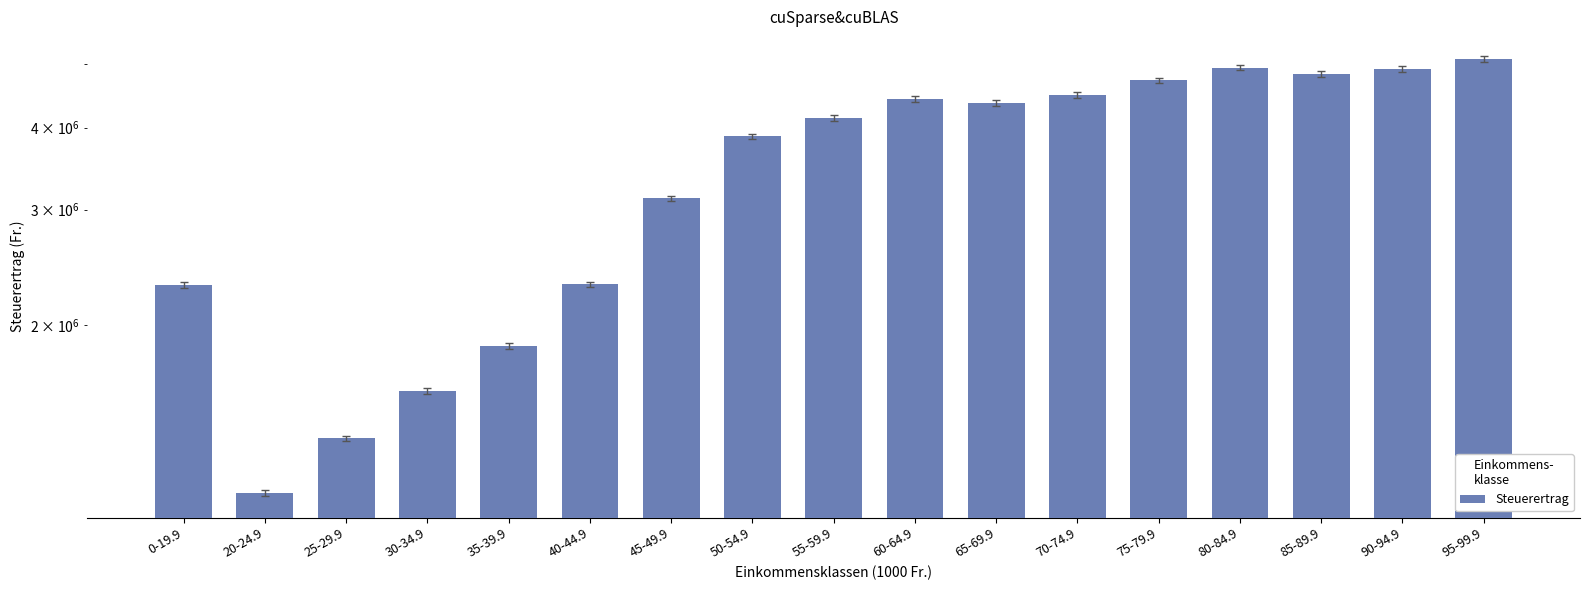

List the labels in order of value, largest first.

95-99.9, 80-84.9, 90-94.9, 85-89.9, 75-79.9, 70-74.9, 60-64.9, 65-69.9, 55-59.9, 50-54.9, 45-49.9, 40-44.9, 0-19.9, 35-39.9, 30-34.9, 25-29.9, 20-24.9